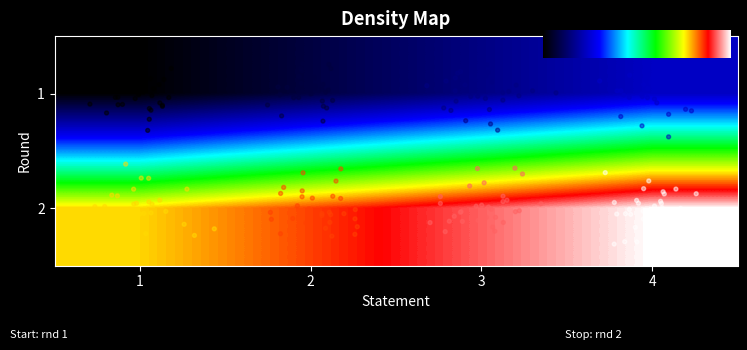

True or false: 1 has a value of 14 at 4.

True